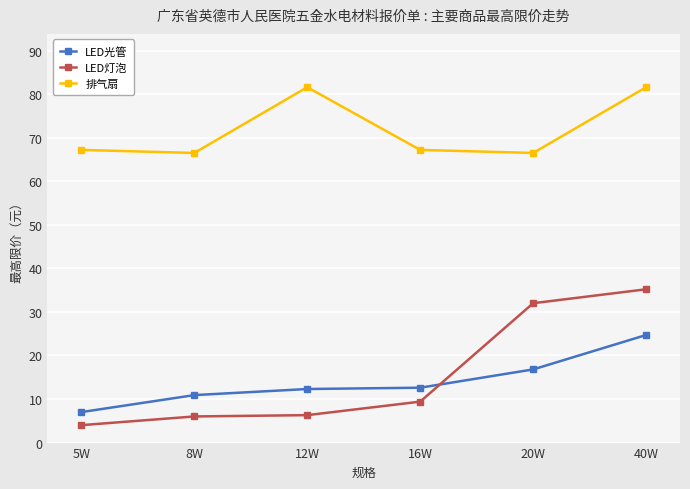

List the series in order of their peak value, lowest first.

LED光管, LED灯泡, 排气扇